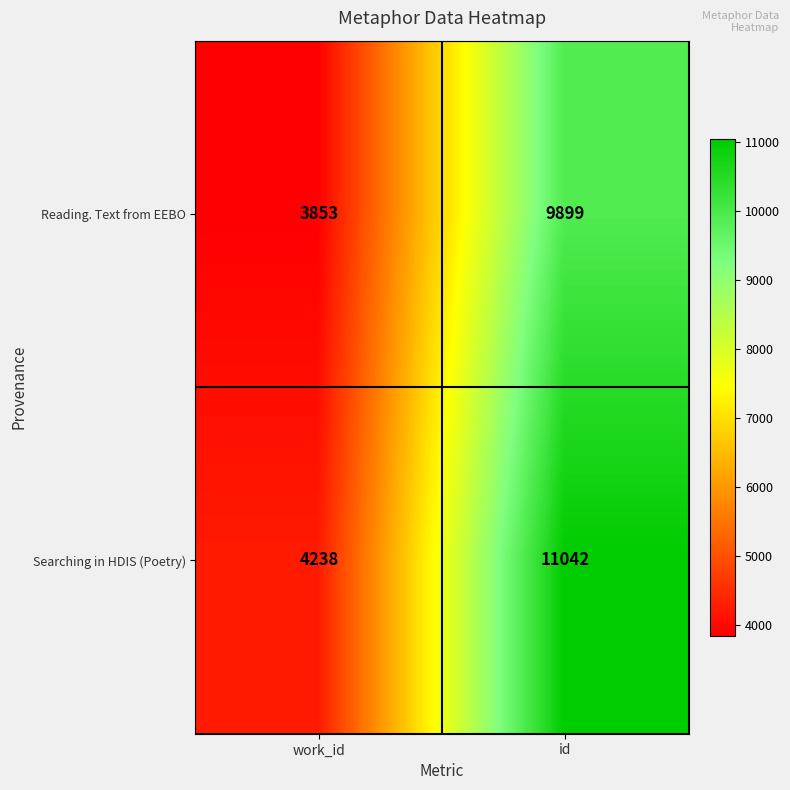

What is the difference between the highest and lowest values at work_id?

385